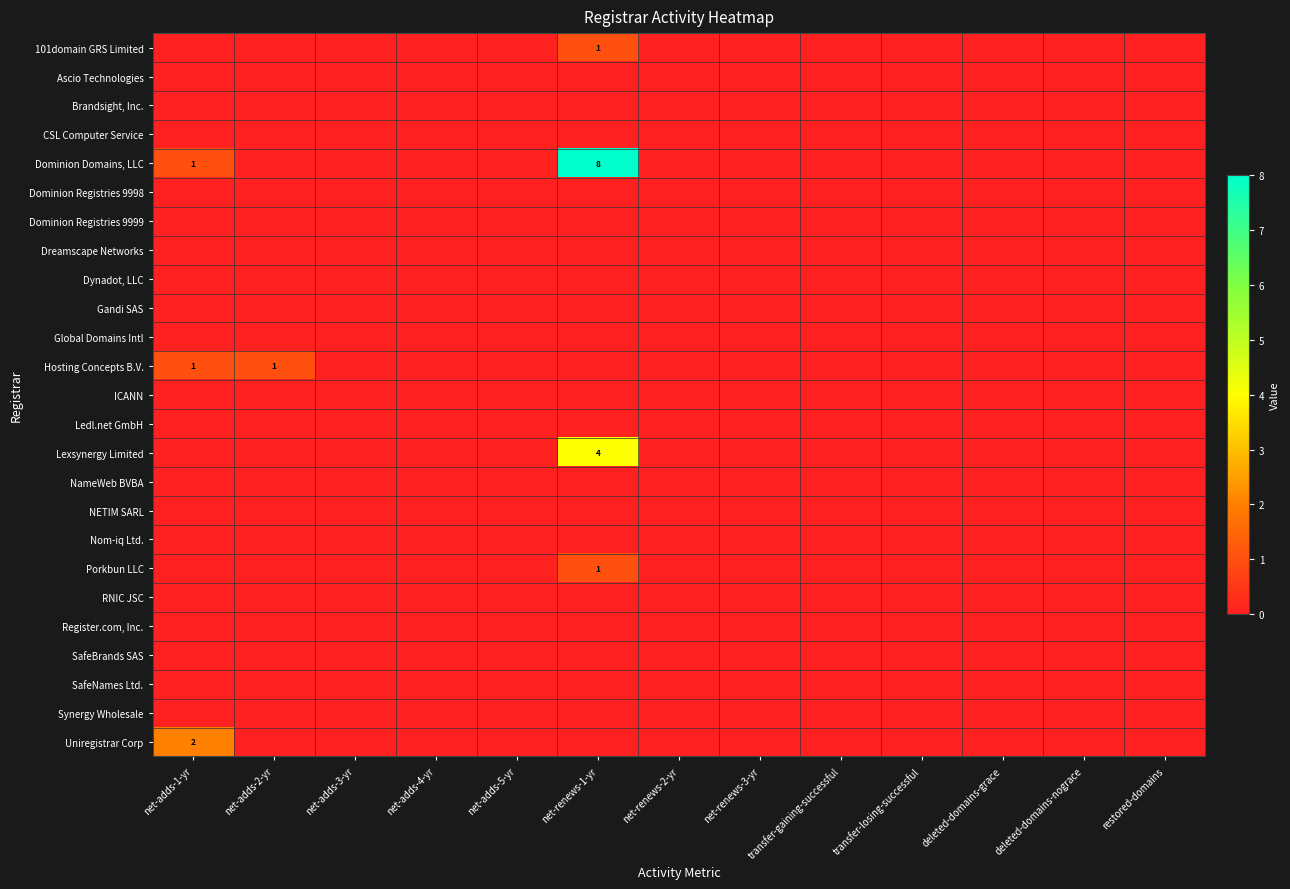

Rank the series by their maximum value, from highest to lowest.

Dominion Domains, LLC, Lexsynergy Limited, Uniregistrar Corp, 101domain GRS Limited, Hosting Concepts B.V., Porkbun LLC, Ascio Technologies, Brandsight, Inc., CSL Computer Service, Dominion Registries 9998, Dominion Registries 9999, Dreamscape Networks, Dynadot, LLC, Gandi SAS, Global Domains Intl, ICANN, Ledl.net GmbH, NameWeb BVBA, NETIM SARL, Nom-iq Ltd., RNIC JSC, Register.com, Inc., SafeBrands SAS, SafeNames Ltd., Synergy Wholesale